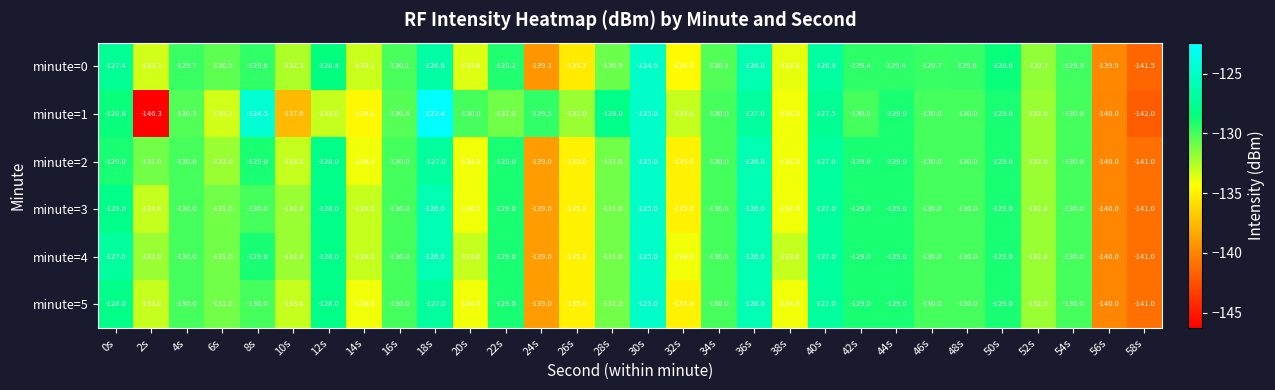

What is the smallest value displayed?

-146.3